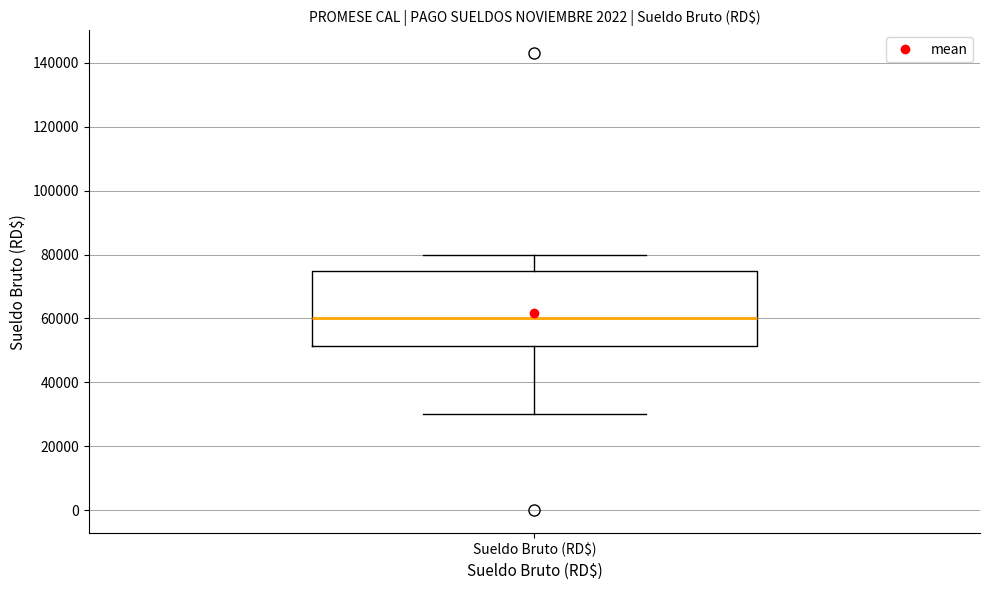

Transcribe this box plot: give where the median line is, the range the box spans, and where the two whiskers end, as read against the y-axis. The values are not printed on the chart, so give them approximately, as read against the axis.

median 60000, box 52000 to 76000, whiskers 30000 to 80000